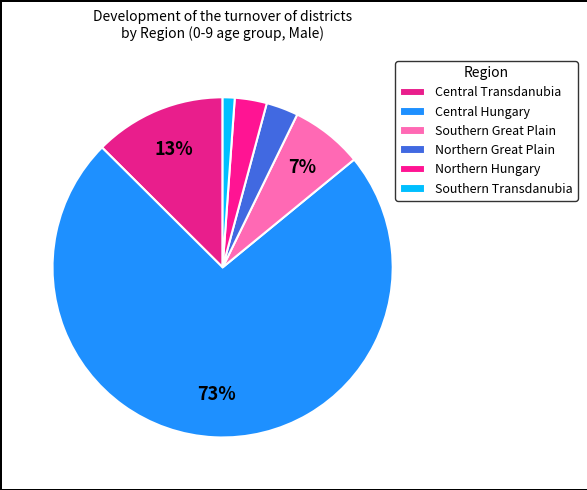

How many segments does this pie chart have?

6